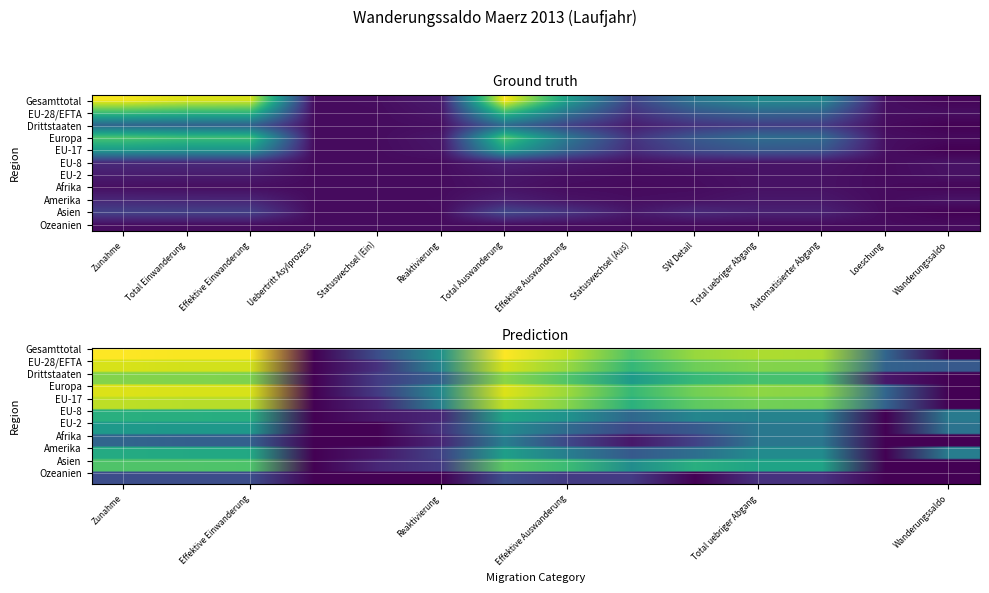

Between Zunahme and SW Detail, which series saw the biggest shift?

Gesamttotal